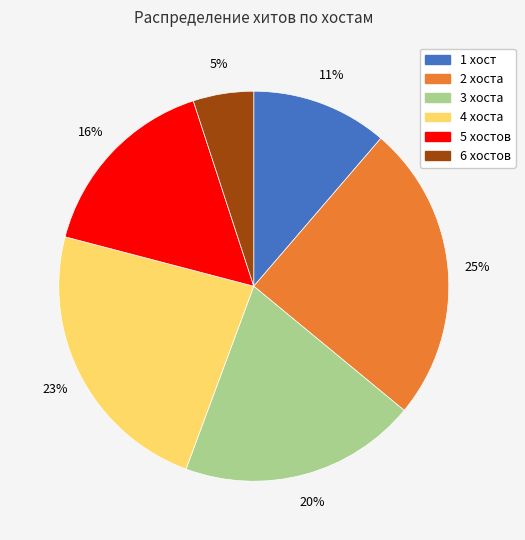

To the nearest percent, what is the difference between the 6 and 2 slice percentages?

20%